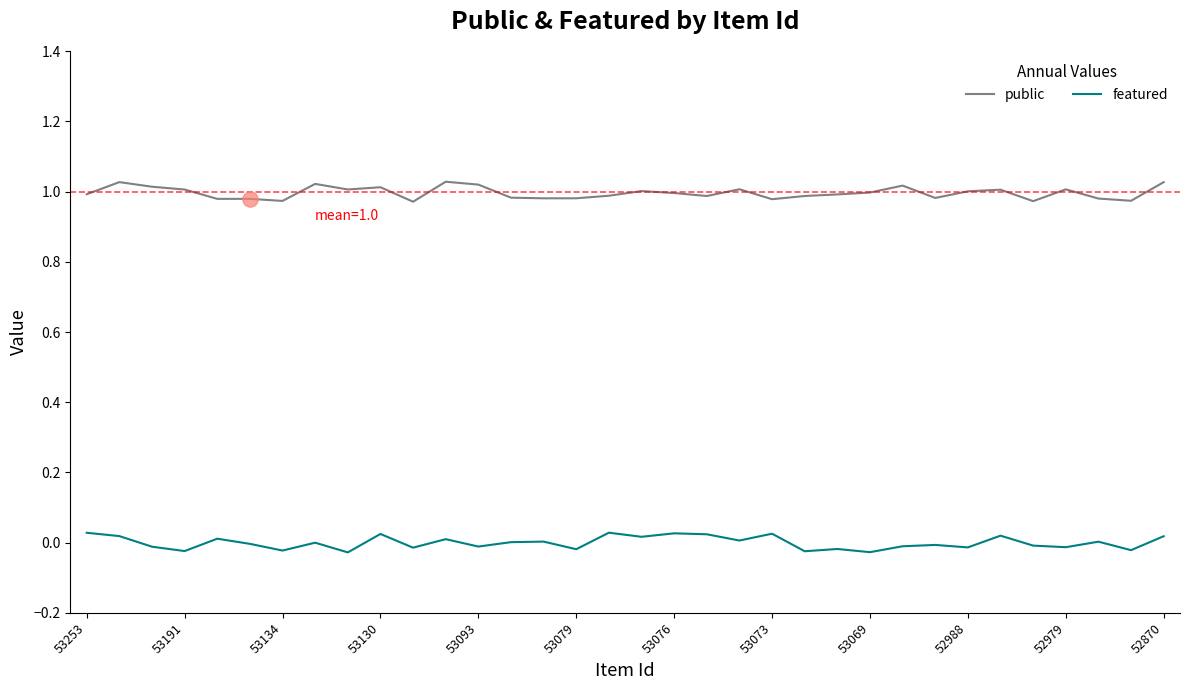

At how many categories does at least one series exceed 0?

34